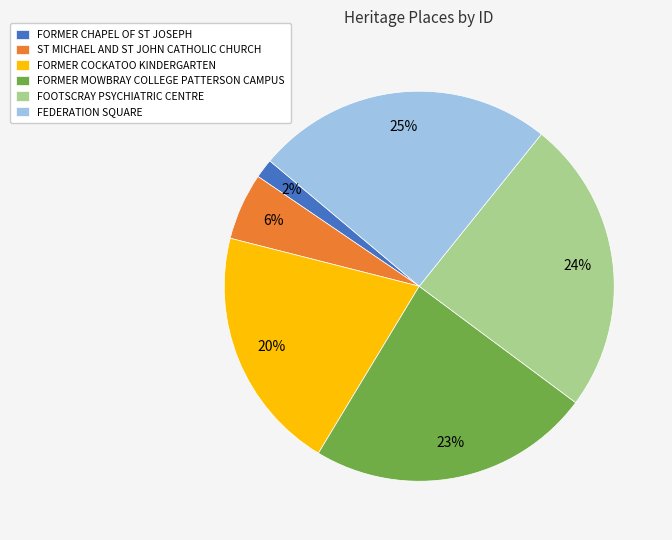

What percentage is the FORMER COCKATOO KINDERGARTEN slice, to the nearest percent?

20%